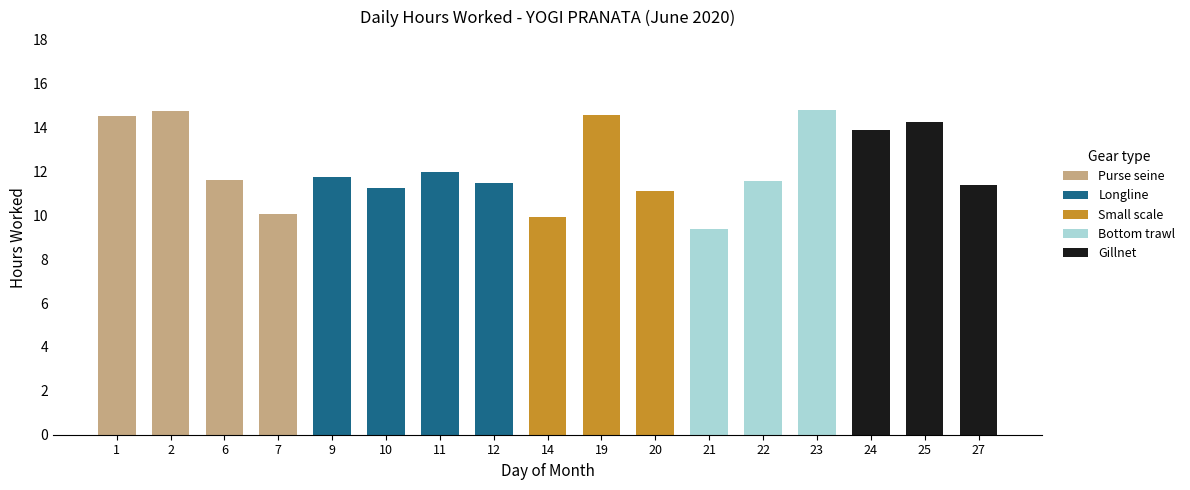

The value at 14 is 13.0. True or false?

False